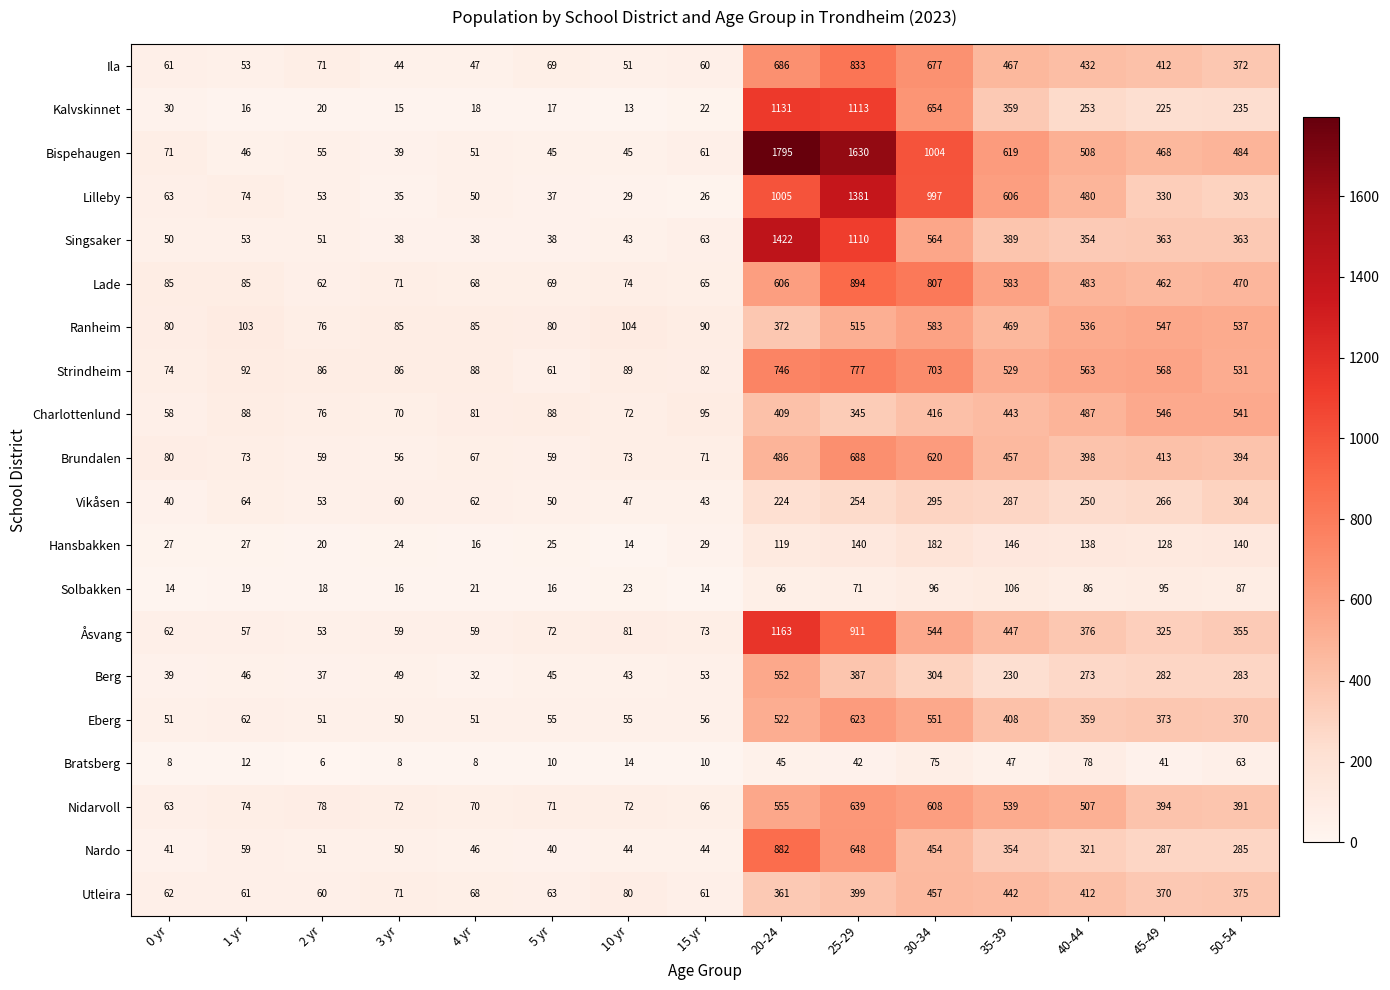

What is the difference between the Charlottenlund values at 15 yr and 2 yr?

19